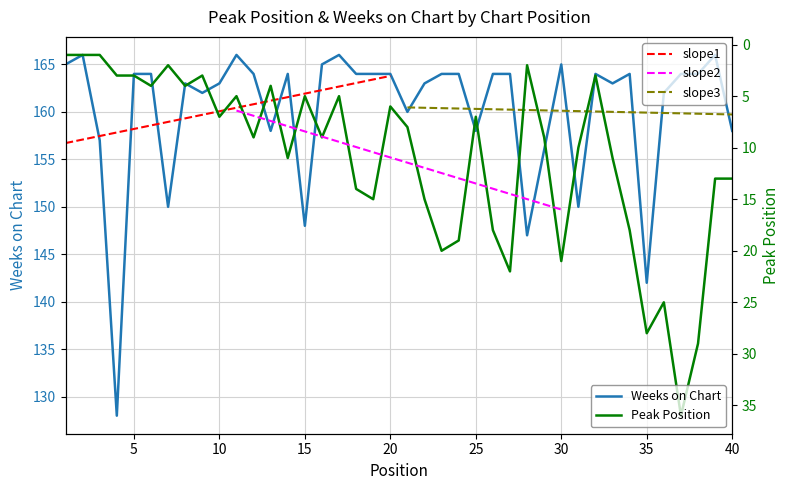

List the series in order of their peak value, highest first.

Weeks on Chart, Peak Position